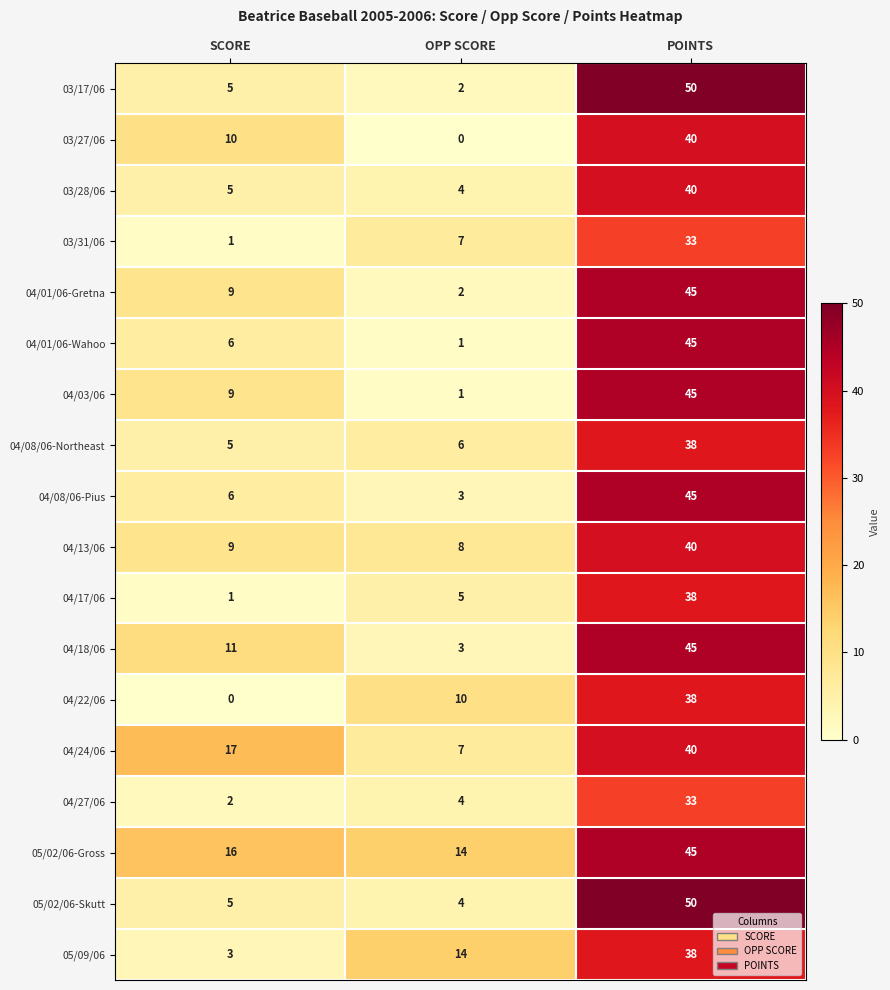

Rank the categories by 04/08/06-Northeast value from lowest to highest.

SCORE, OPP SCORE, POINTS